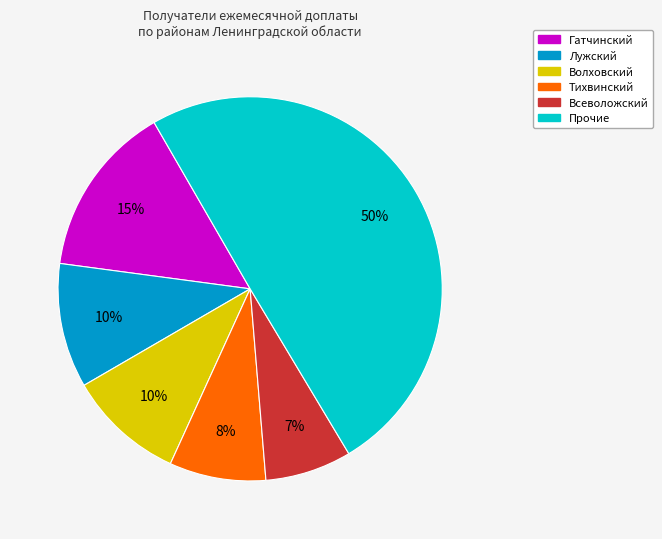

Which slice is the smallest?

Всеволожский